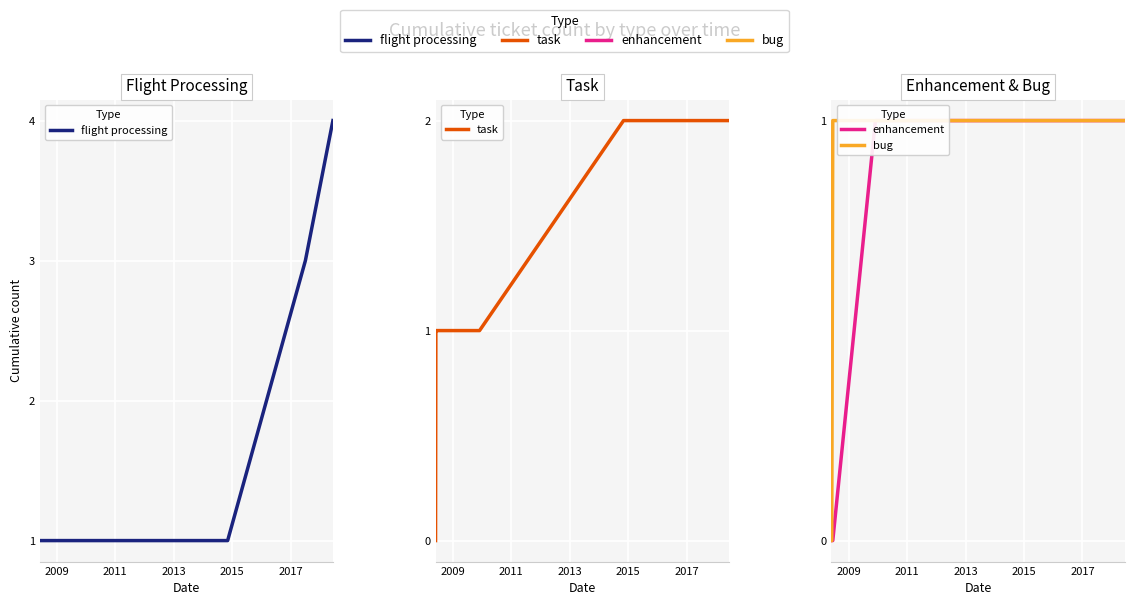

True or false: flight processing has more than 1 points higher than both neighbors.

False